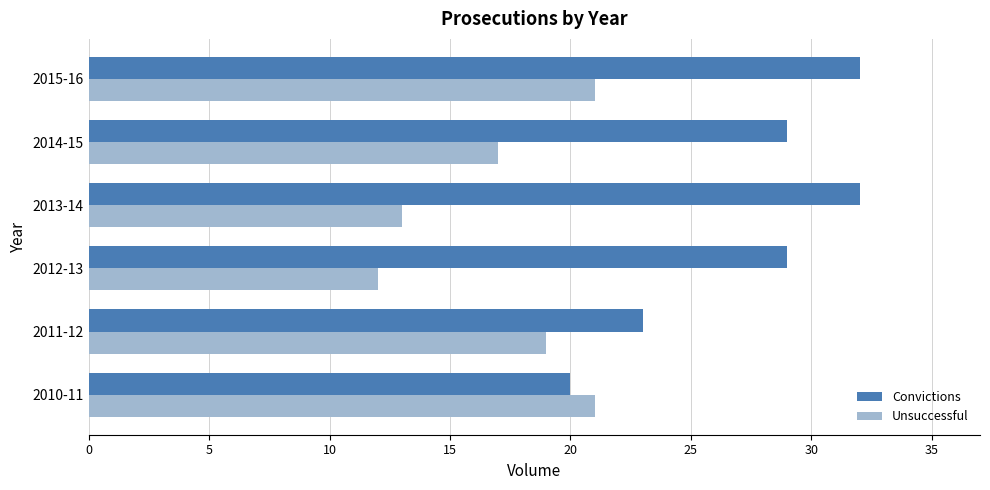

List the series in order of their overall mean, highest first.

Convictions, Unsuccessful